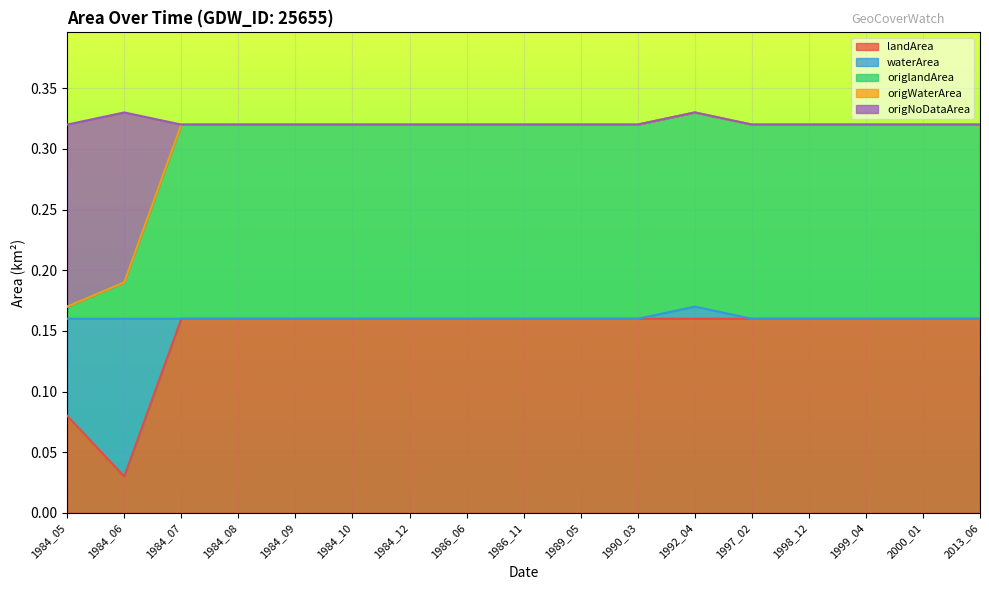

Does the chart display data point markers on the line(s)?

No